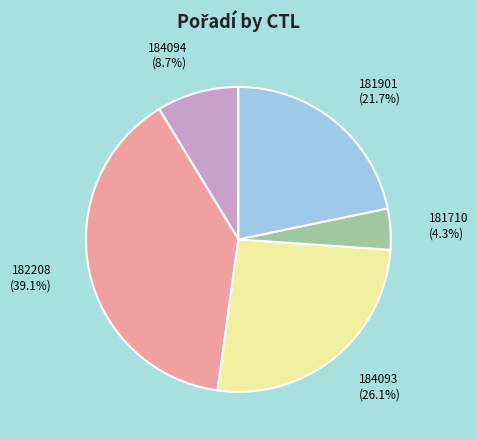

To the nearest percent, what is the difference between the 181710 and 184093 slice percentages?

22%